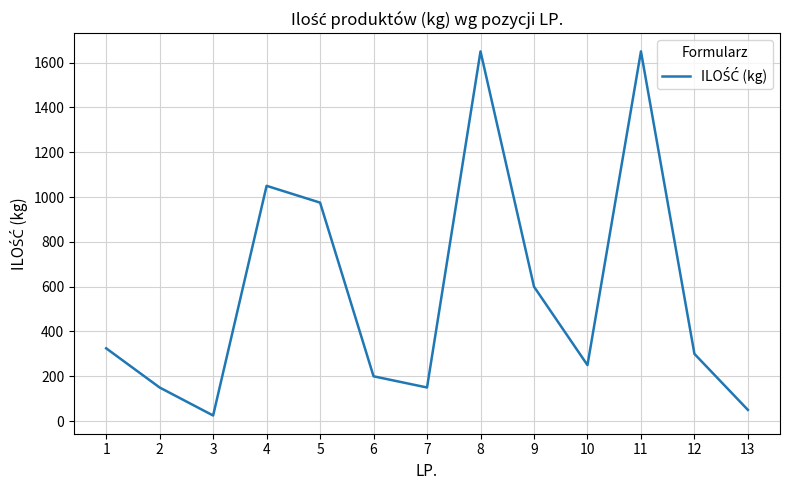

True or false: the data shows 1650 at 11.

True